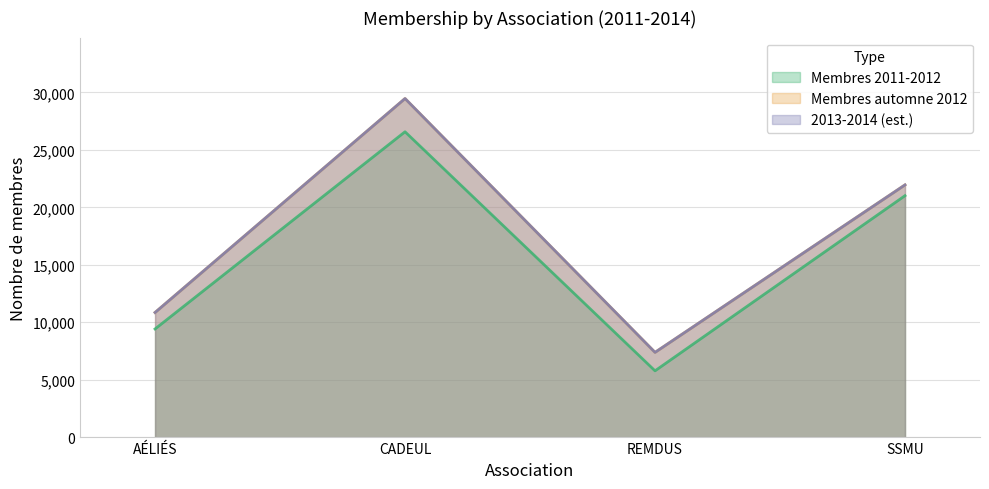

Does the chart have visible grid lines?

Yes